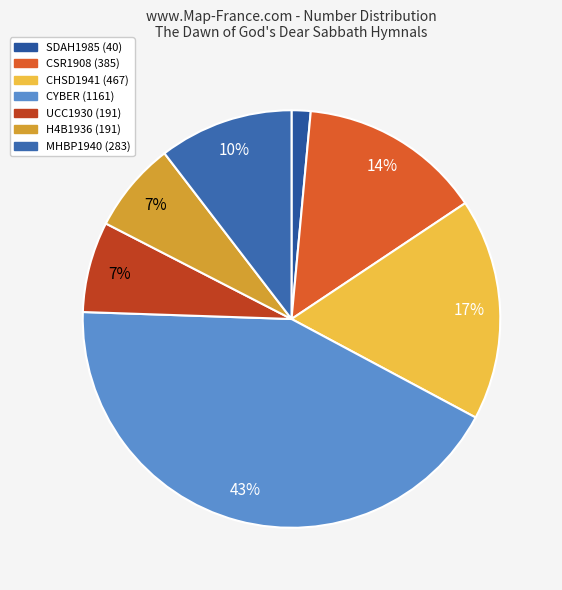

True or false: CHSD1941 (467) accounts for 23% of the total.

False